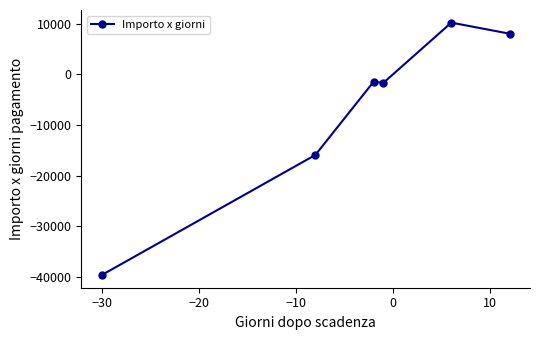

What is the value of the 3rd point from the left?

-1451.6